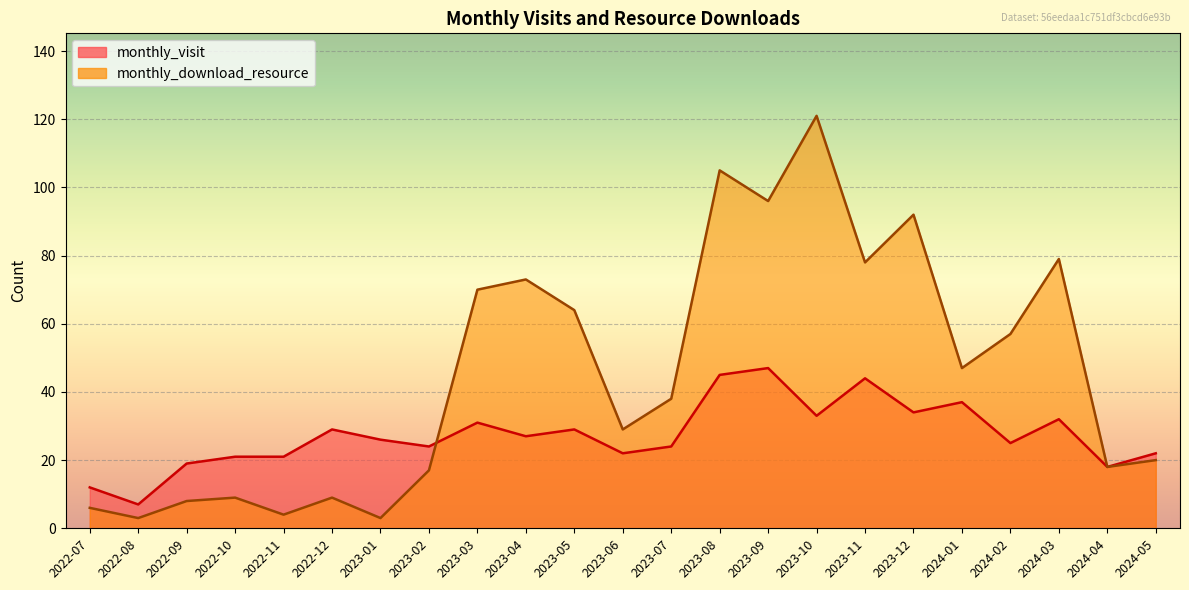

Rank the series by their average value, from lowest to highest.

monthly_visit, monthly_download_resource